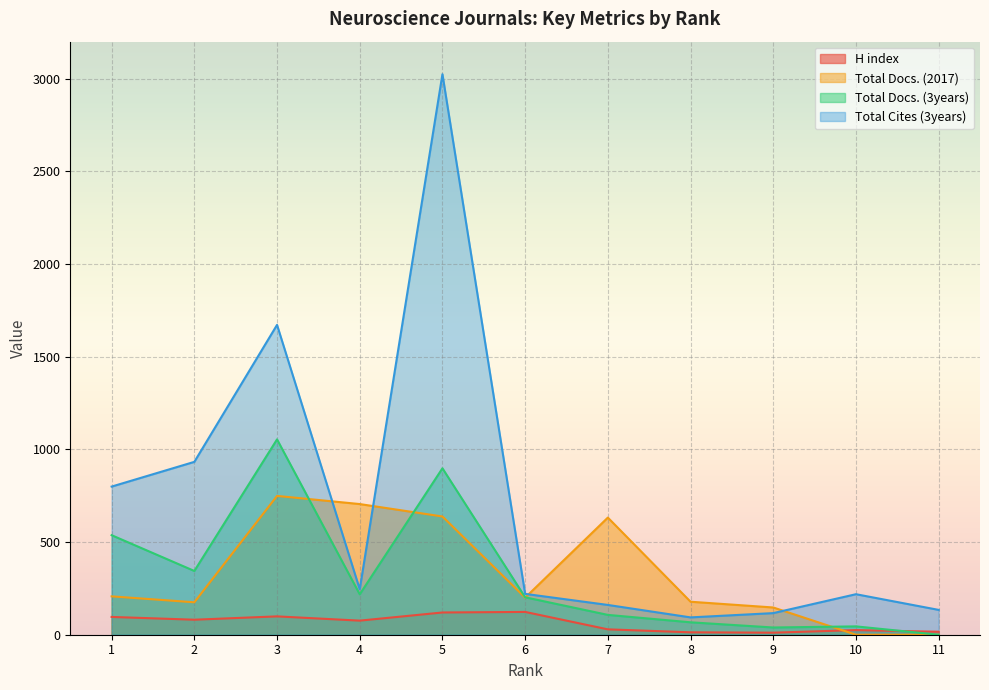

Which has a higher value, 3 or 1?

3